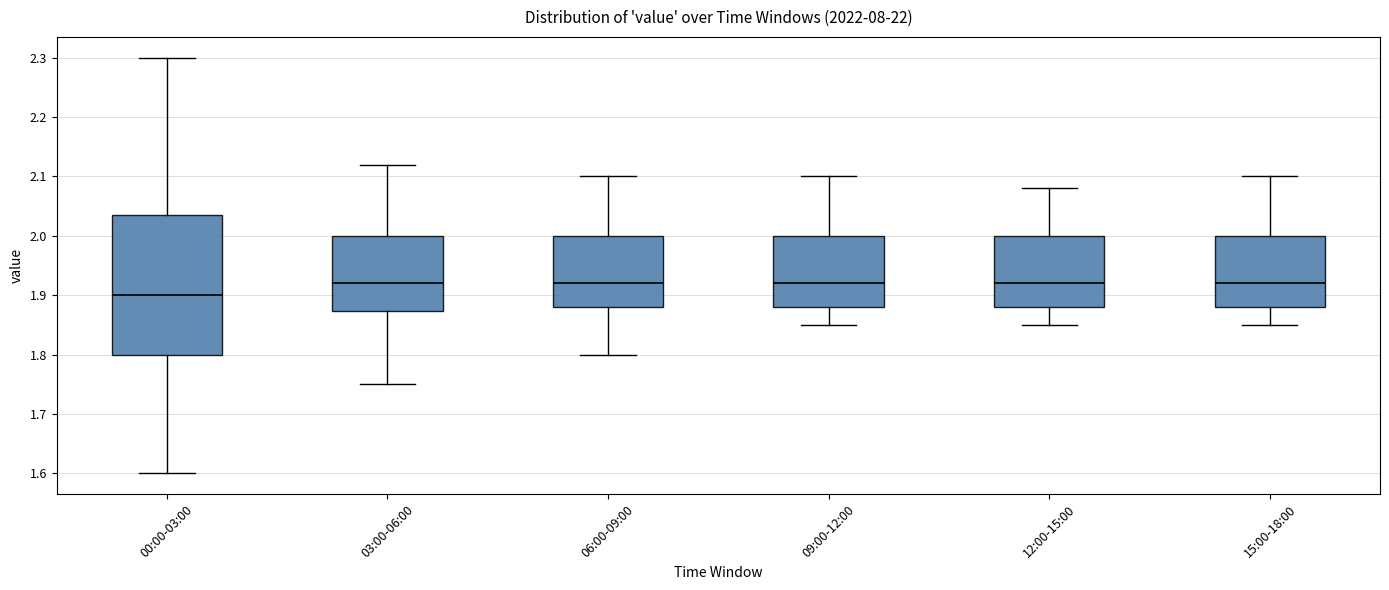

Reading left to right, read every box against the y-axis: the position of its median line, the range the box covers, and the ends of its whiskers. The values are not printed on the chart, so give them approximately, as read against the axis.

00:00-03:00: median 1.90, box 1.80 to 2.04, whiskers 1.60 to 2.30
03:00-06:00: median 1.92, box 1.87 to 2.00, whiskers 1.75 to 2.12
06:00-09:00: median 1.92, box 1.88 to 2.00, whiskers 1.80 to 2.10
09:00-12:00: median 1.92, box 1.88 to 2.00, whiskers 1.85 to 2.10
12:00-15:00: median 1.92, box 1.88 to 2.00, whiskers 1.85 to 2.08
15:00-18:00: median 1.92, box 1.88 to 2.00, whiskers 1.85 to 2.10